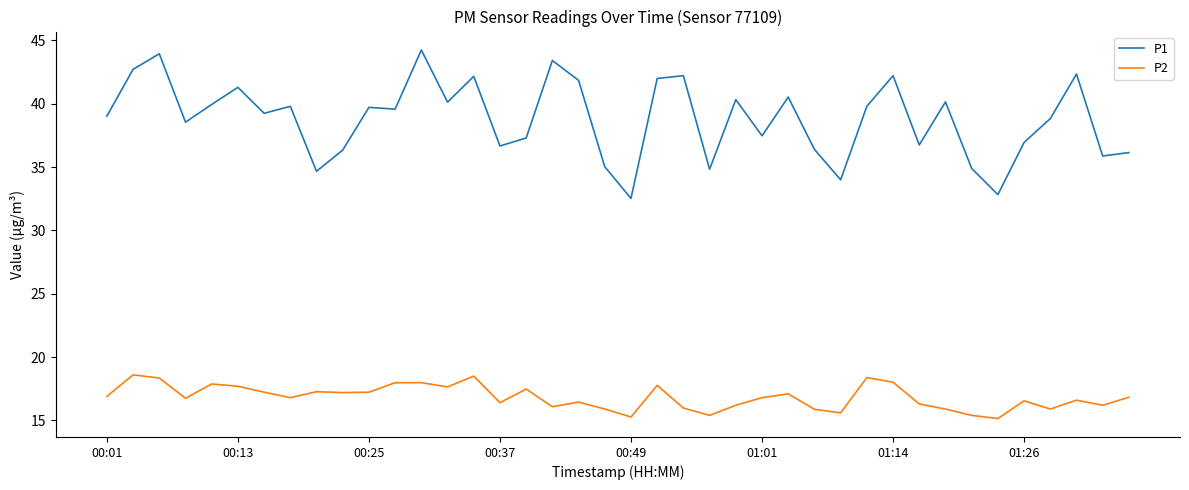

Which series has the widest spread of values?

P1